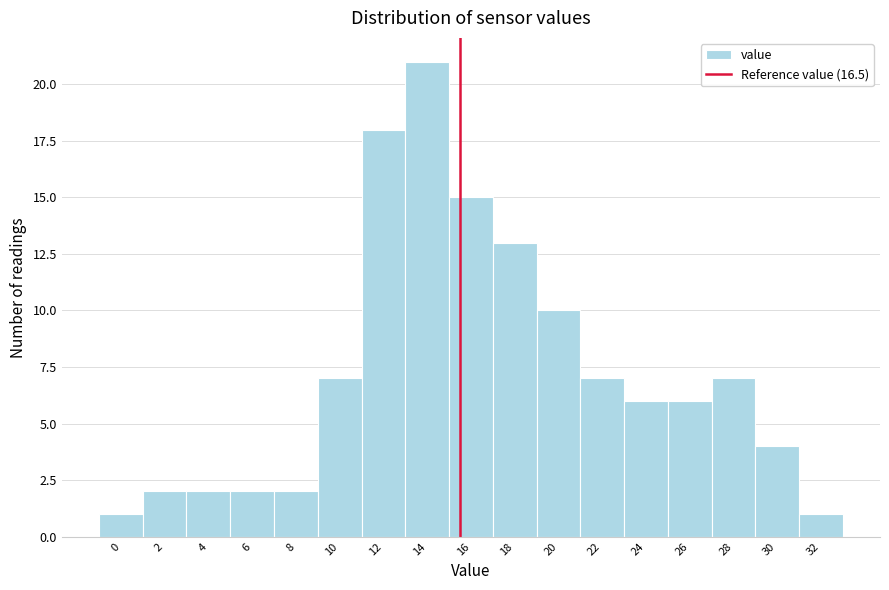

Reading right to left, what are all the values shown in this chart?

1	4	7	6	6	7	10	13	15	21	18	7	2	2	2	2	1